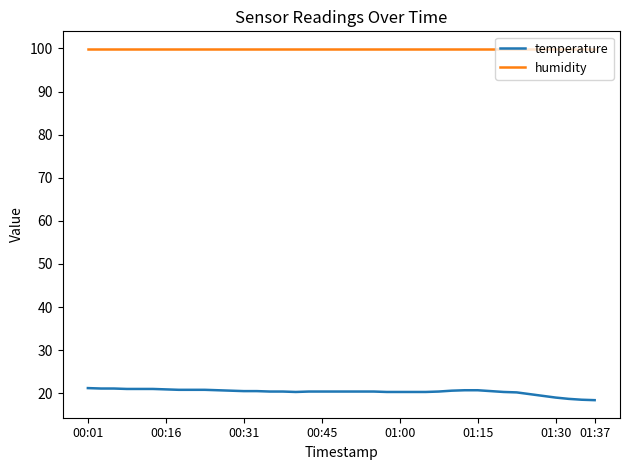

True or false: humidity and temperature intersect in this chart.

False